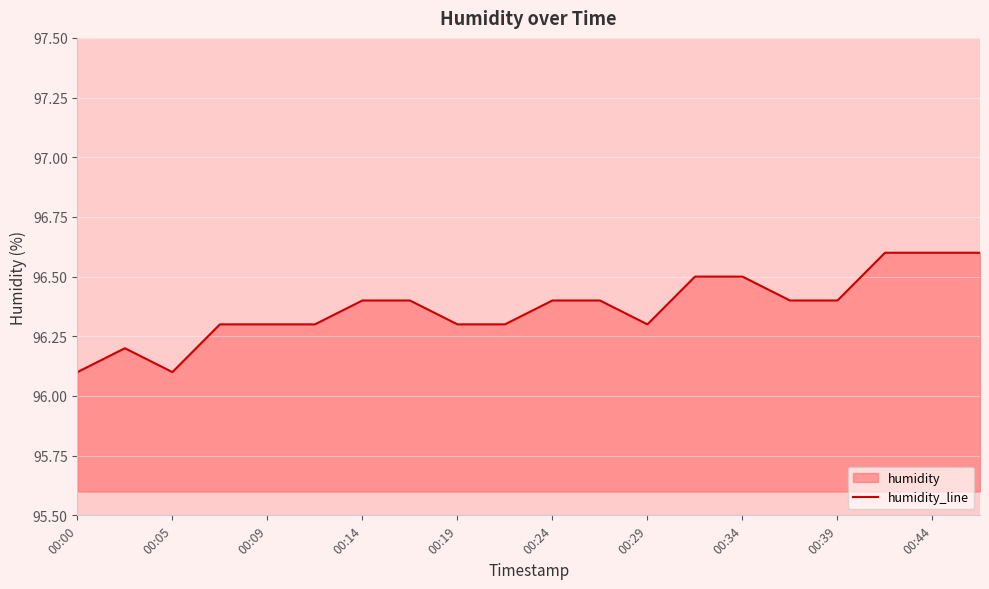

What is the difference between the second highest and second lowest values?

0.5